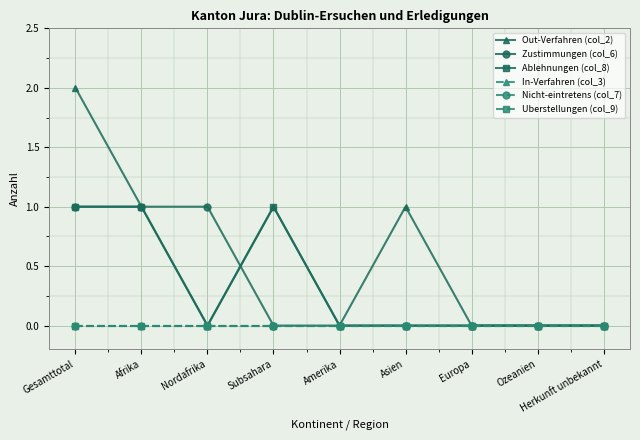

Rank the categories by Zustimmungen (col_6) value from highest to lowest.

Gesamttotal, Afrika, Nordafrika, Subsahara, Amerika, Asien, Europa, Ozeanien, Herkunft unbekannt